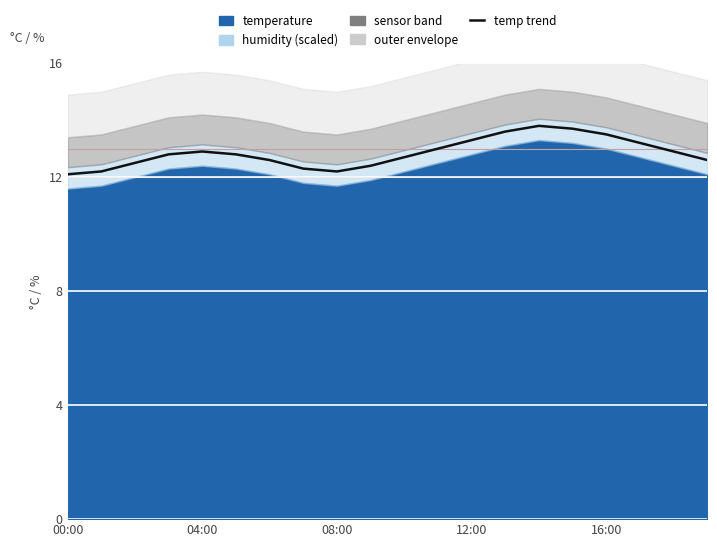

What is the value of the 2nd point from the left?

12.2